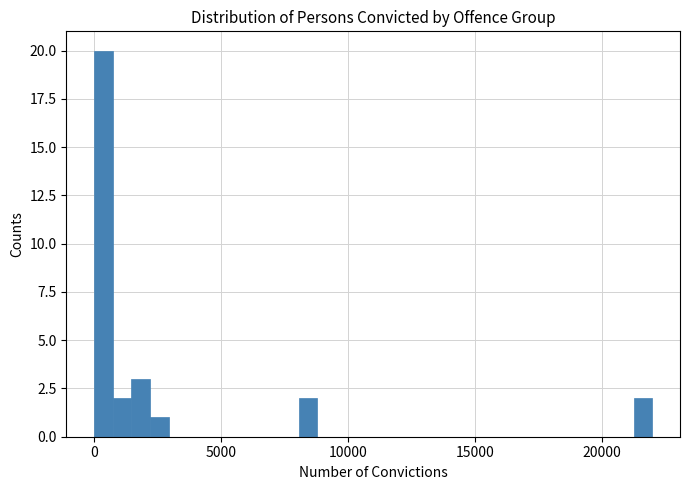

Read against the x-axis, roughly where is the centre of the tallest bar?

500